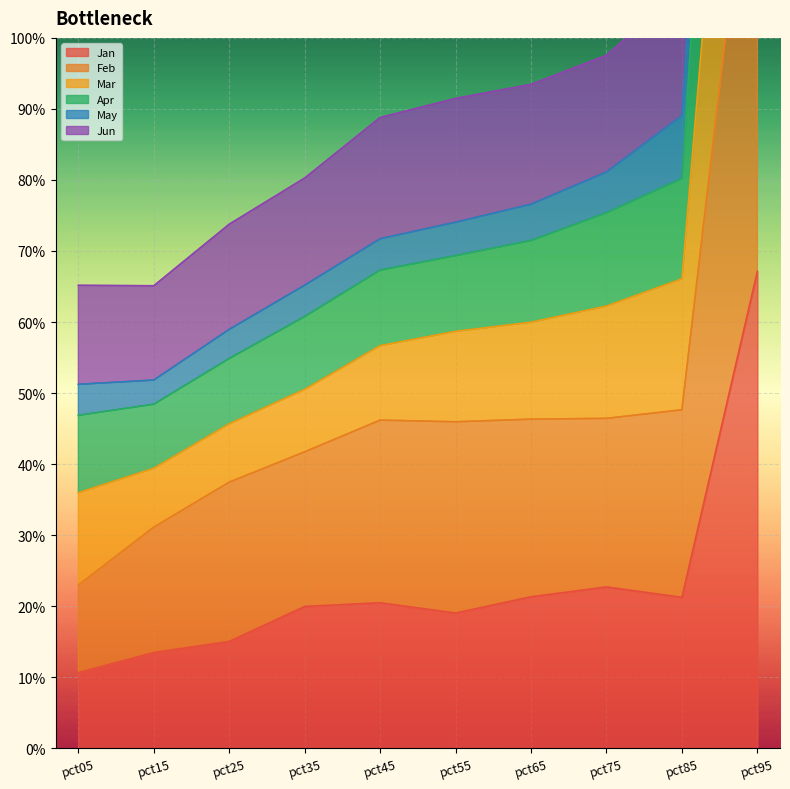

True or false: Jan has a value of 0.2 at pct65.

True